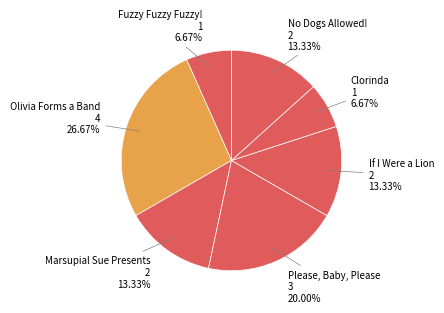

Combined, do Olivia Forms a Band and If I Were a Lion account for over 50%?

No